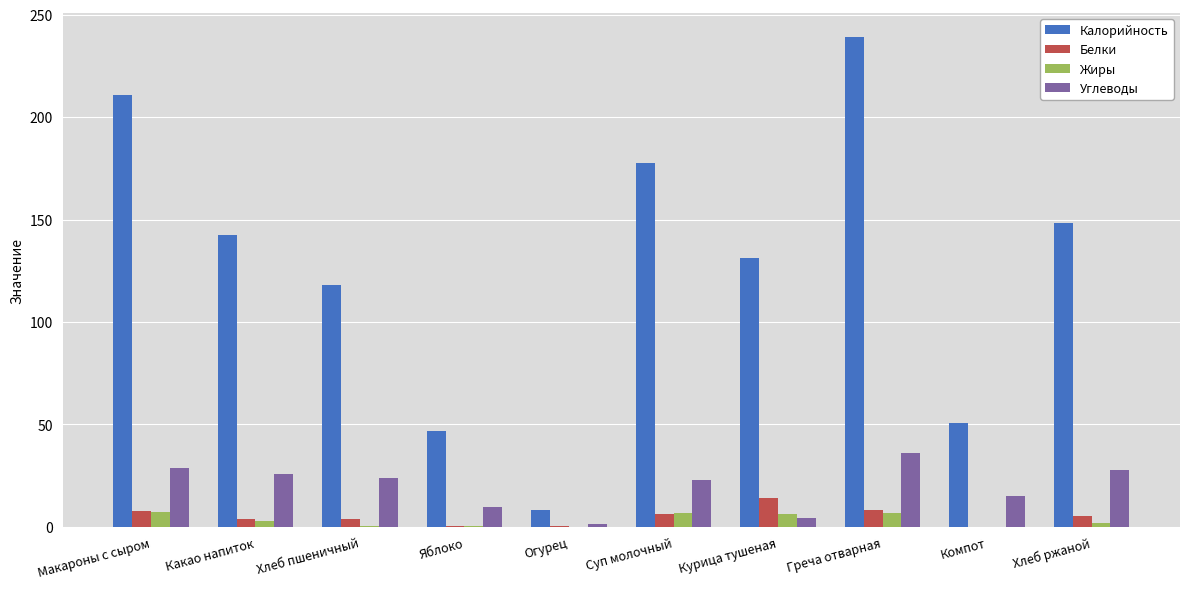

What value does the Жиры series have at Какао напиток?

3.0